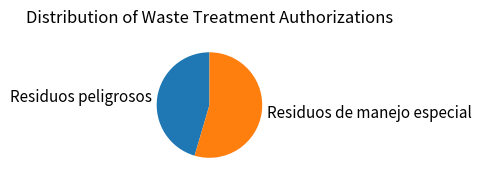

Is there a majority slice in this chart?

Yes